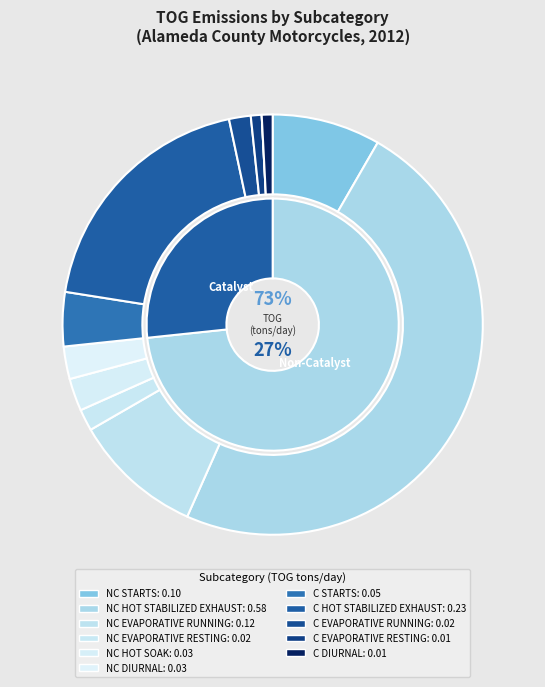

What is the change in value from NON-CATALYST EVAPORATIVE RESTING to CATALYST HOT STABILIZED EXHAUST?

+0.2